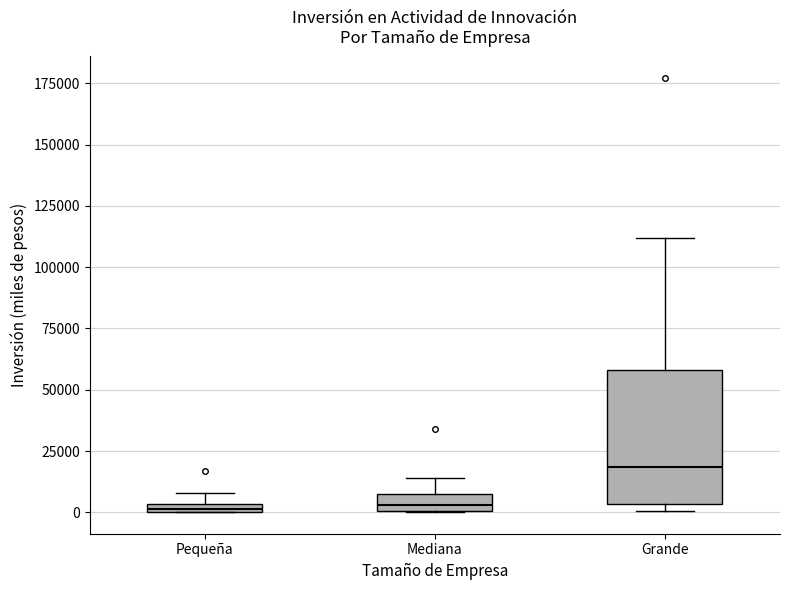

Where is the upper edge of the box for Grande on the y-axis? The values are not printed on the chart, so give them approximately, as read against the axis.

60000